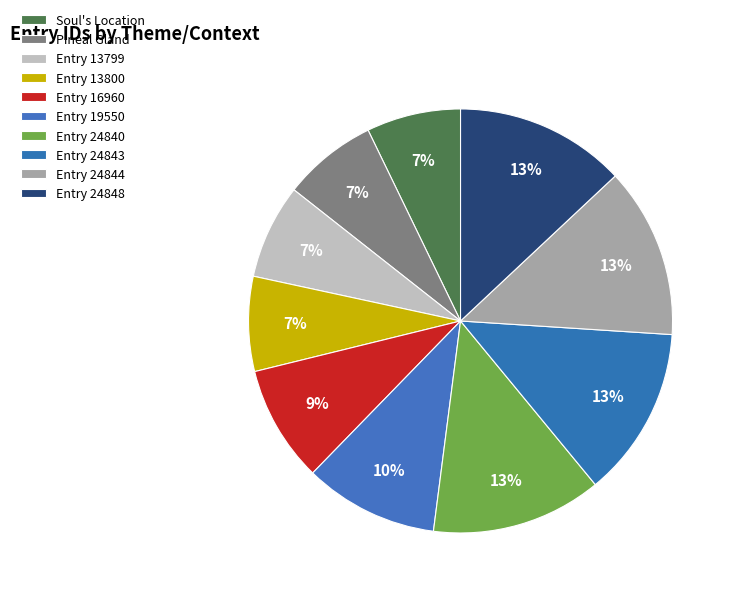

To the nearest percent, what portion does Entry 13799 represent?

7%